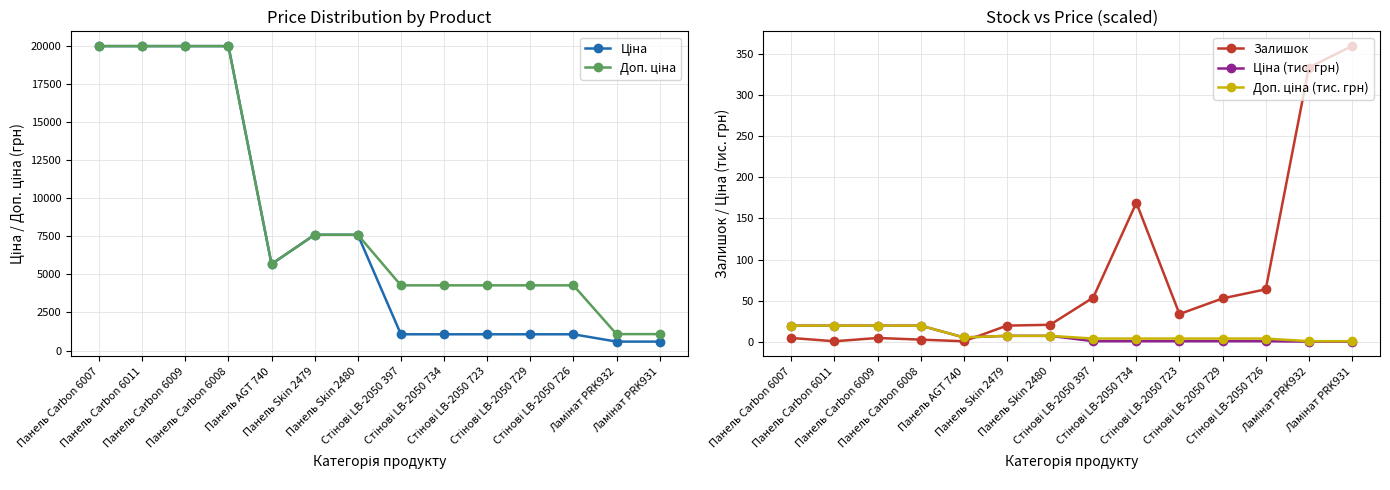

Reading left to right, list all the values displayed in this chart.

Ціна: Панель Carbon 6007=19964.2	Панель Carbon 6011=19964.2	Панель Carbon 6009=19964.2	Панель Carbon 6008=19964.2	Панель AGT 740=5673.8	Панель Skin 2479=7596.5	Панель Skin 2480=7596.5	Стінові LB-2050 397=1069.8	Стінові LB-2050 734=1069.8	Стінові LB-2050 723=1069.8	Стінові LB-2050 729=1069.8	Стінові LB-2050 726=1069.8	Ламінат PRK932=589.9	Ламінат PRK931=589.9
Доп. ціна: Панель Carbon 6007=19964.2	Панель Carbon 6011=19964.2	Панель Carbon 6009=19964.2	Панель Carbon 6008=19964.2	Панель AGT 740=5673.8	Панель Skin 2479=7596.5	Панель Skin 2480=7596.5	Стінові LB-2050 397=4279.1	Стінові LB-2050 734=4279.1	Стінові LB-2050 723=4279.1	Стінові LB-2050 729=4279.1	Стінові LB-2050 726=4279.1	Ламінат PRK932=1081.7	Ламінат PRK931=1081.7
Залишок: Панель Carbon 6007=5.0	Панель Carbon 6011=1.0	Панель Carbon 6009=5.0	Панель Carbon 6008=3.0	Панель AGT 740=1.0	Панель Skin 2479=20.0	Панель Skin 2480=21.0	Стінові LB-2050 397=54.0	Стінові LB-2050 734=169.0	Стінові LB-2050 723=34.0	Стінові LB-2050 729=53.0	Стінові LB-2050 726=64.0	Ламінат PRK932=333.0	Ламінат PRK931=359.0
Ціна (тис. грн): Панель Carbon 6007=20.0	Панель Carbon 6011=20.0	Панель Carbon 6009=20.0	Панель Carbon 6008=20.0	Панель AGT 740=5.7	Панель Skin 2479=7.6	Панель Skin 2480=7.6	Стінові LB-2050 397=1.1	Стінові LB-2050 734=1.1	Стінові LB-2050 723=1.1	Стінові LB-2050 729=1.1	Стінові LB-2050 726=1.1	Ламінат PRK932=0.6	Ламінат PRK931=0.6
Доп. ціна (тис. грн): Панель Carbon 6007=20.0	Панель Carbon 6011=20.0	Панель Carbon 6009=20.0	Панель Carbon 6008=20.0	Панель AGT 740=5.7	Панель Skin 2479=7.6	Панель Skin 2480=7.6	Стінові LB-2050 397=4.3	Стінові LB-2050 734=4.3	Стінові LB-2050 723=4.3	Стінові LB-2050 729=4.3	Стінові LB-2050 726=4.3	Ламінат PRK932=1.1	Ламінат PRK931=1.1